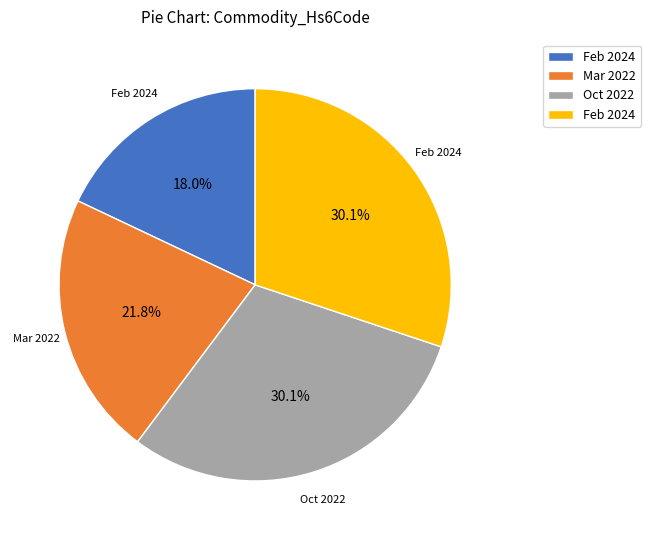

Does any single category account for the majority?

No